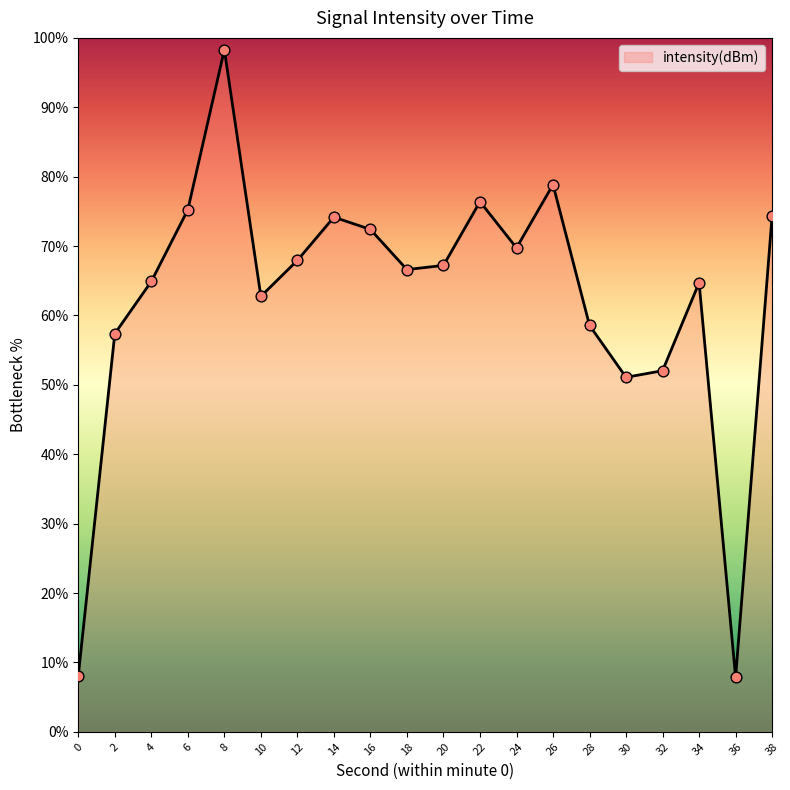

What is the change in value from 8 to 22?

-21.9